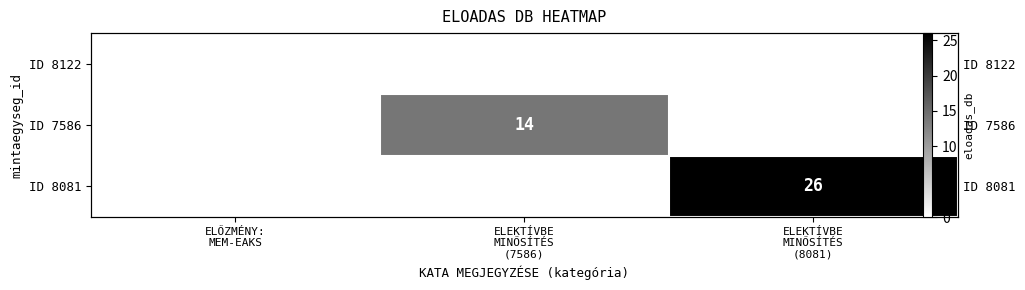

At how many categories does at least one series exceed 1?

2